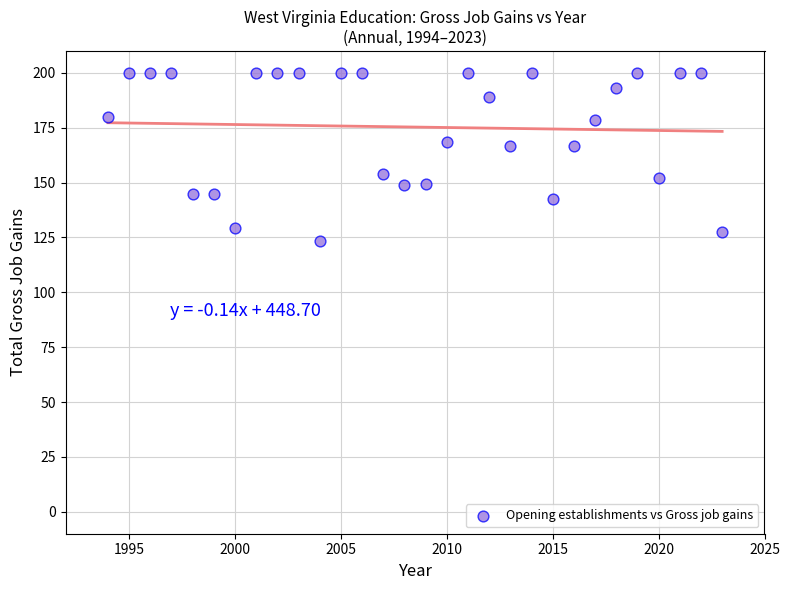

What is the range of X values (max minus min)?

29.0